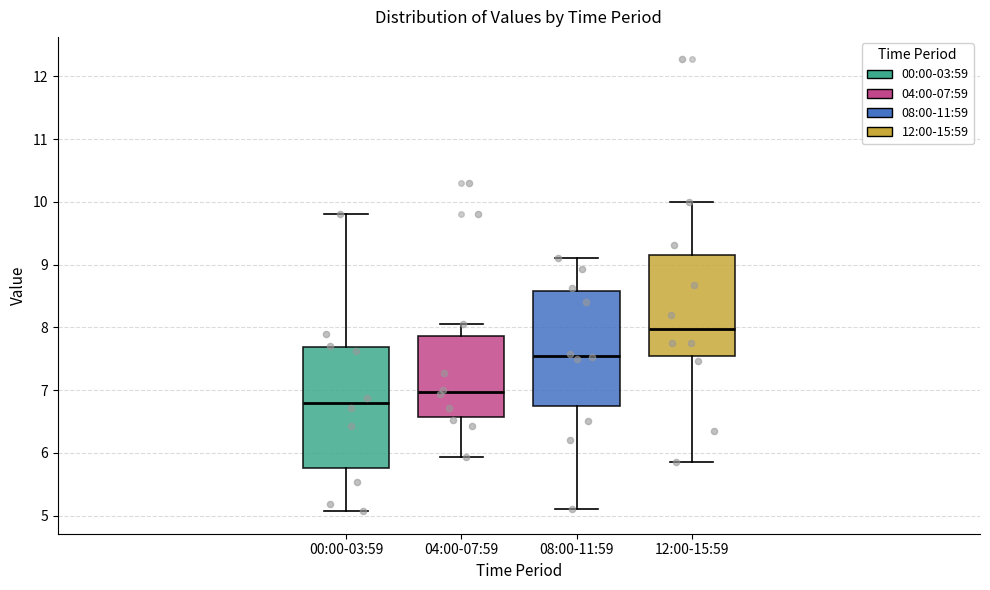

Reading left to right, transcribe this box plot: for each box, give where its median line is, the range the box spans, and where its two whiskers end, as read against the y-axis. The values are not printed on the chart, so give them approximately, as read against the axis.

00:00-03:59: median 6.8, box 5.8 to 7.7, whiskers 5.1 to 9.8
04:00-07:59: median 7.0, box 6.6 to 7.9, whiskers 5.9 to 8.1
08:00-11:59: median 7.6, box 6.8 to 8.6, whiskers 5.1 to 9.1
12:00-15:59: median 8.0, box 7.5 to 9.2, whiskers 5.9 to 10.0